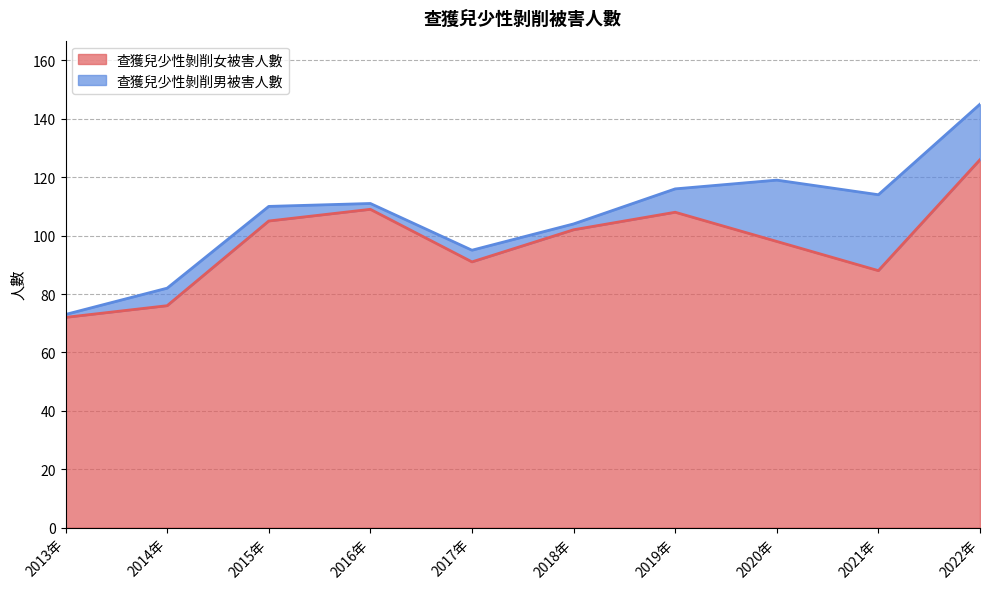

Rank the categories by value from highest to lowest.

2022年, 2016年, 2019年, 2015年, 2018年, 2020年, 2017年, 2021年, 2014年, 2013年